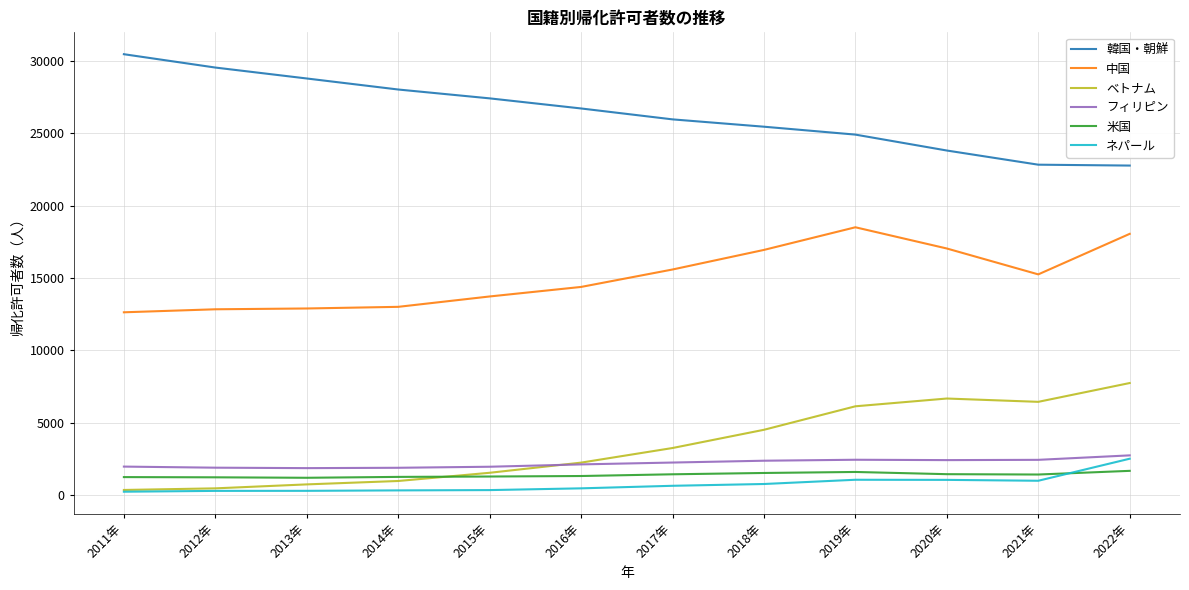

True or false: 中国 and ベトナム intersect in this chart.

False